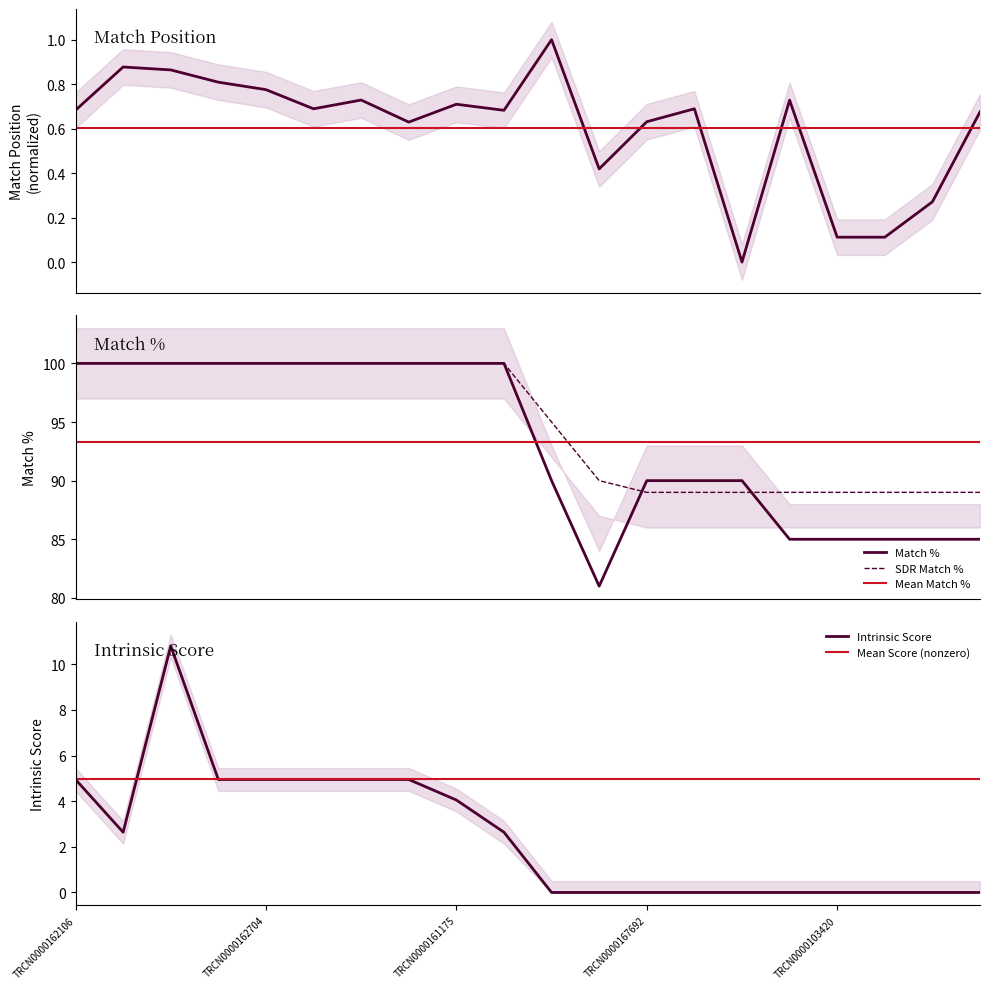

Which has a higher value, TRCN0000134949 or TRCN0000374305?

TRCN0000374305